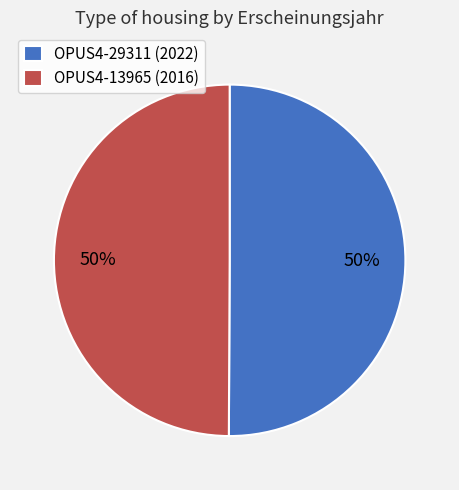

What is the ratio of the value at OPUS4-29311 to the value at OPUS4-13965?

1.0